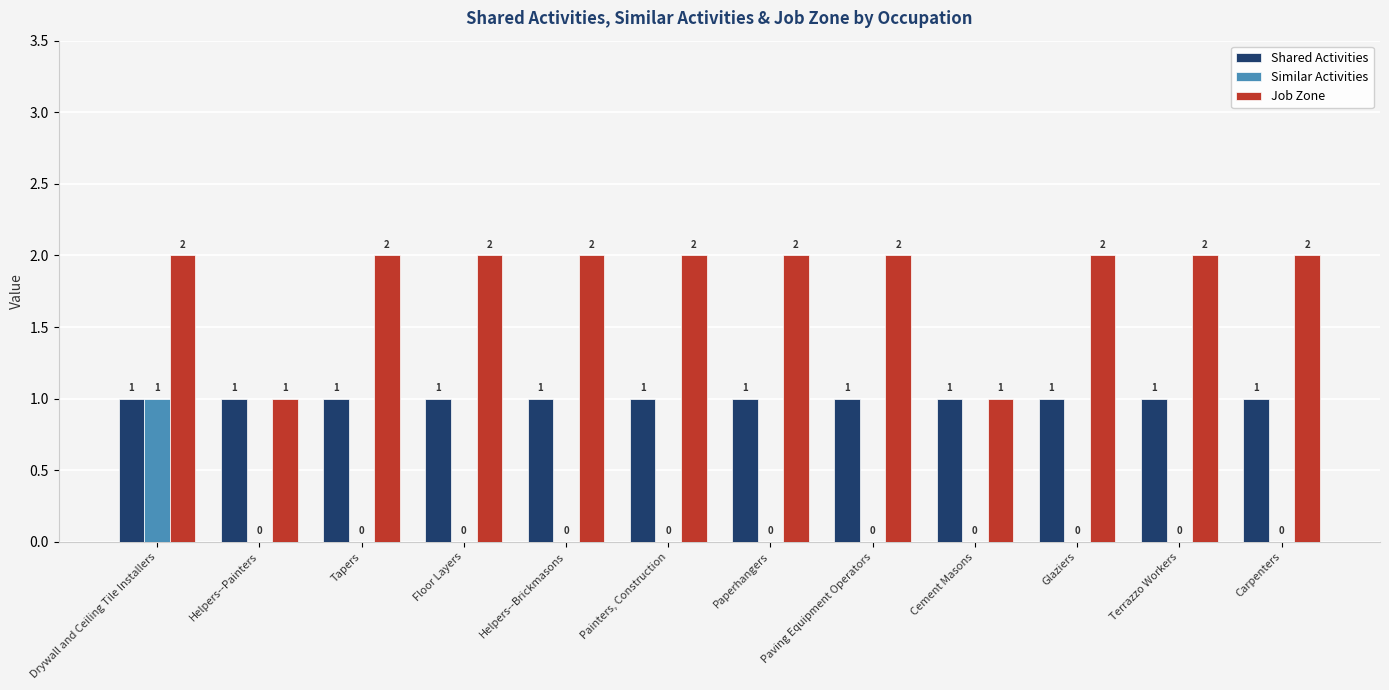

Reading left to right, what are all the values shown in this chart?

Shared Activities: Drywall and Ceiling Tile Installers=1	Helpers--Painters=1	Tapers=1	Floor Layers=1	Helpers--Brickmasons=1	Painters, Construction=1	Paperhangers=1	Paving Equipment Operators=1	Cement Masons=1	Glaziers=1	Terrazzo Workers=1	Carpenters=1
Similar Activities: Drywall and Ceiling Tile Installers=1	Helpers--Painters=0	Tapers=0	Floor Layers=0	Helpers--Brickmasons=0	Painters, Construction=0	Paperhangers=0	Paving Equipment Operators=0	Cement Masons=0	Glaziers=0	Terrazzo Workers=0	Carpenters=0
Job Zone: Drywall and Ceiling Tile Installers=2	Helpers--Painters=1	Tapers=2	Floor Layers=2	Helpers--Brickmasons=2	Painters, Construction=2	Paperhangers=2	Paving Equipment Operators=2	Cement Masons=1	Glaziers=2	Terrazzo Workers=2	Carpenters=2